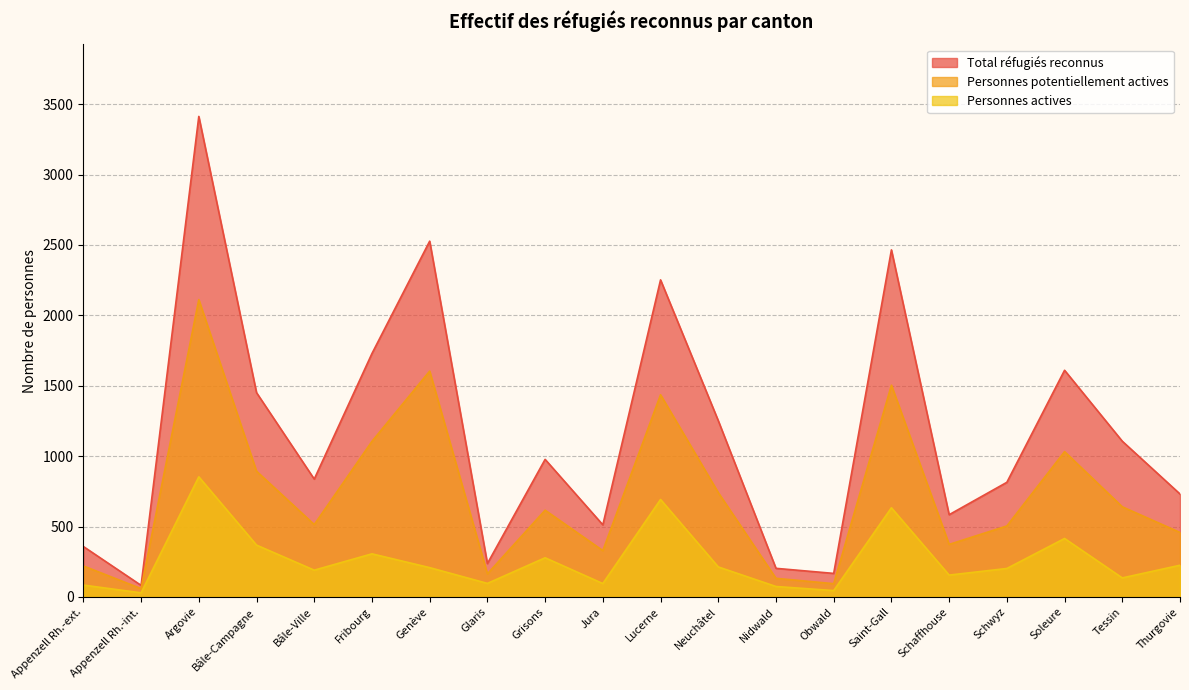

What is the difference between the highest and lowest values at Grisons?

699